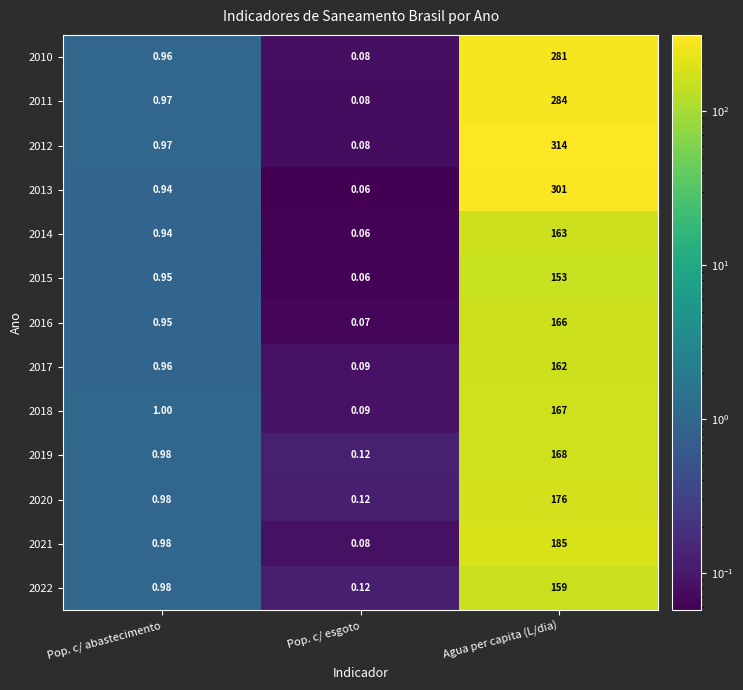

Rank the categories by 2012 value from lowest to highest.

Pop. c/ esgoto, Pop. c/ abastecimento, Agua per capita (L/dia)